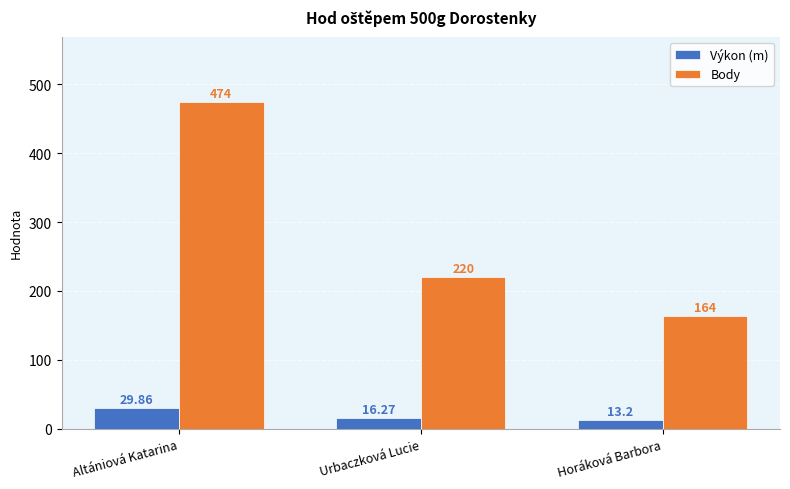

What are all the series names shown in the legend?

Výkon (m), Body